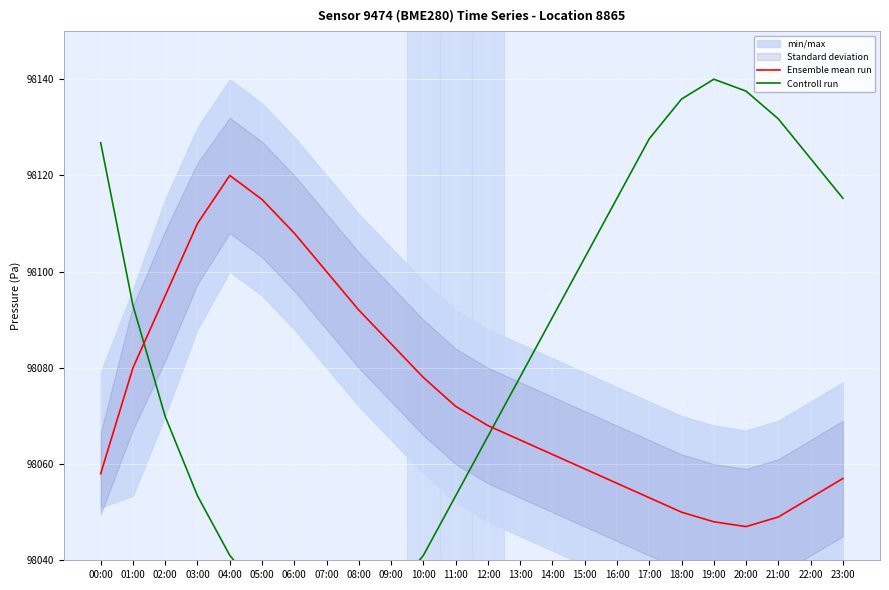

What is the sum of all Ensemble mean run values?

2353780